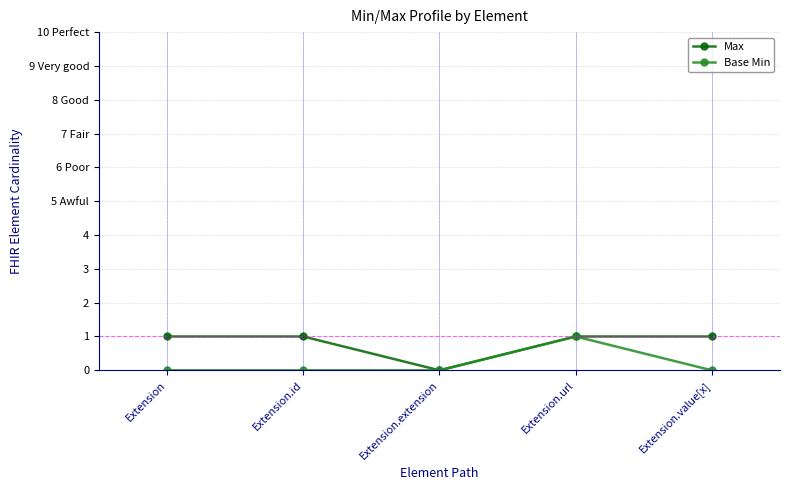

Is this an area chart (filled region under the line)?

No